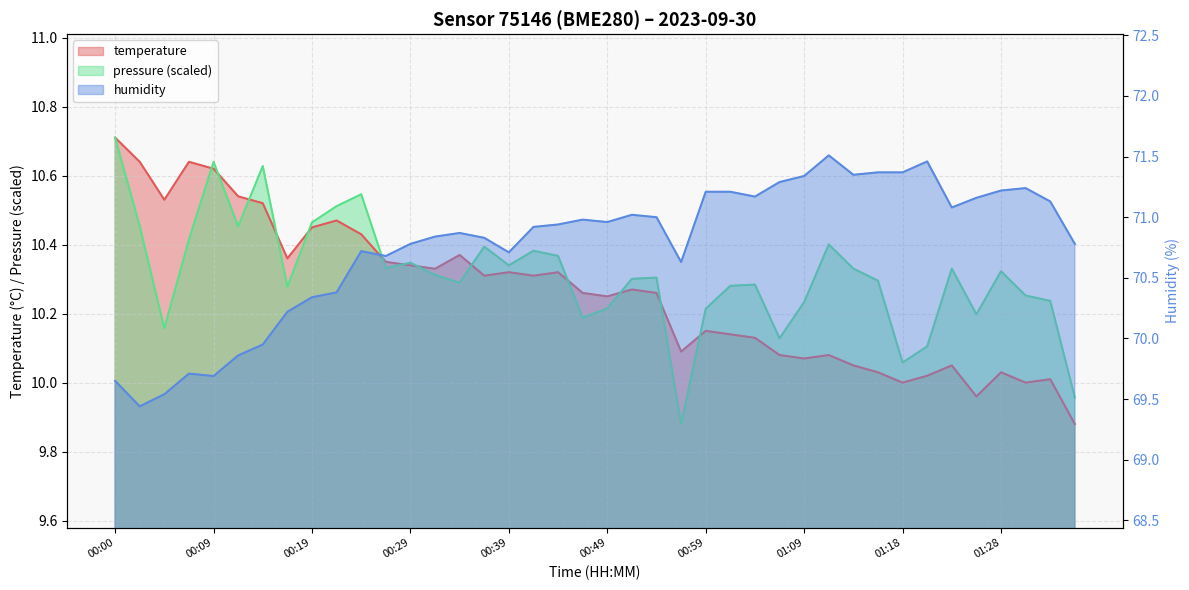

Where does the temperature series first go above 10?

00:00